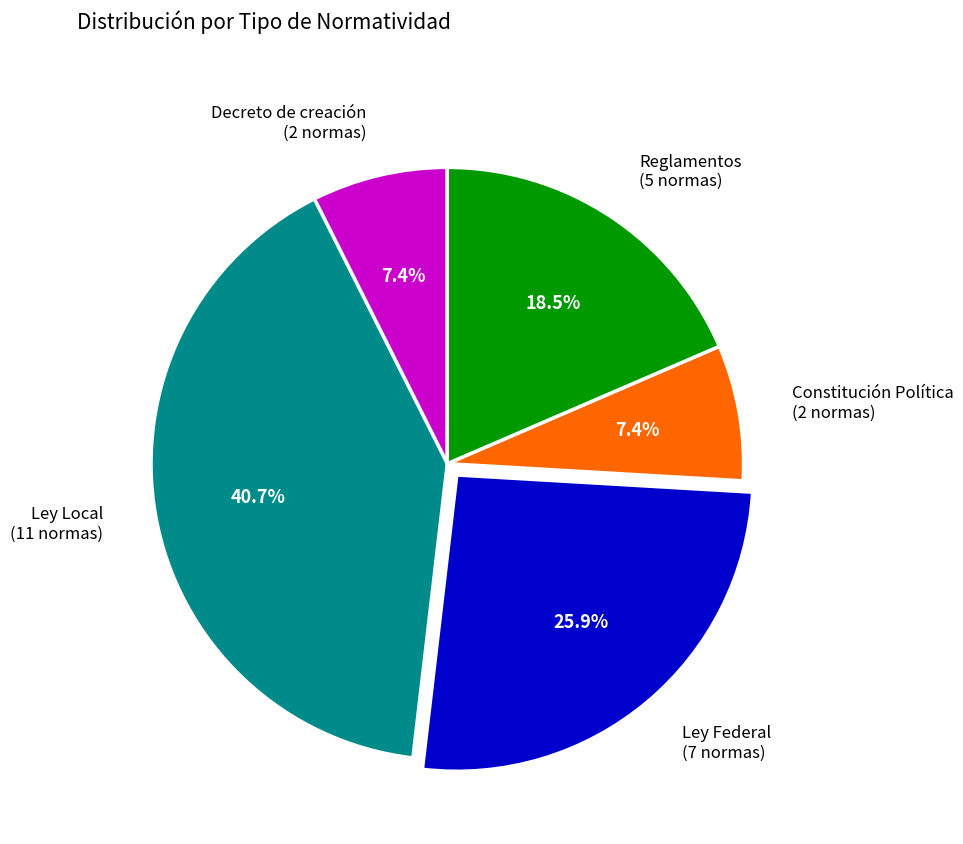

What percentage is NOT represented by Reglamentos (5 normas)?

81.5%